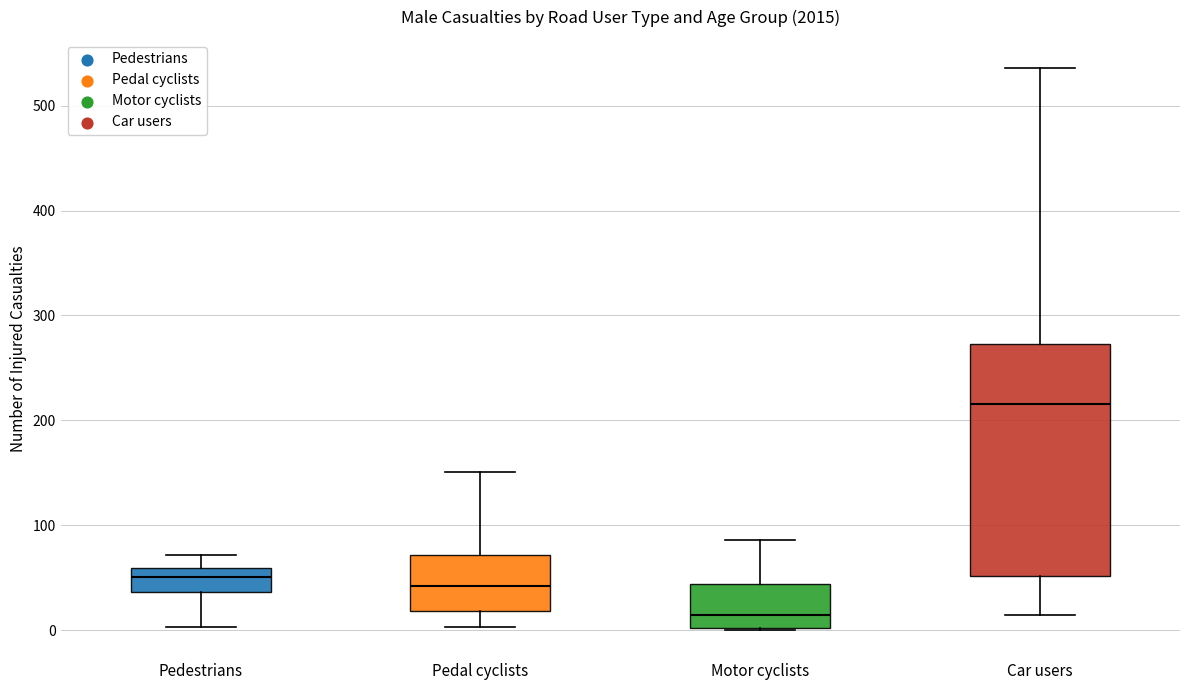

Reading left to right, read every box against the y-axis: the position of its median line, the range the box covers, and the ends of its whiskers. The values are not printed on the chart, so give them approximately, as read against the axis.

Pedestrians: median 50, box 40 to 60, whiskers 0 to 70
Pedal cyclists: median 40, box 20 to 70, whiskers 0 to 150
Motor cyclists: median 10, box 0 to 40, whiskers 0 to 90
Car users: median 220, box 50 to 270, whiskers 10 to 540